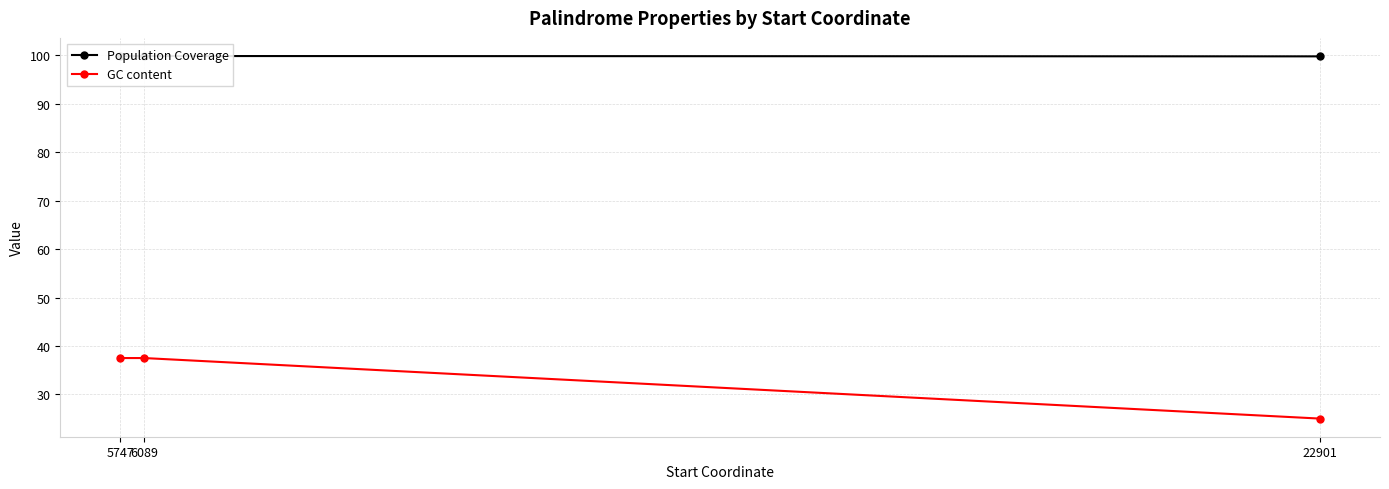

Count the number of categories in the chart.

3